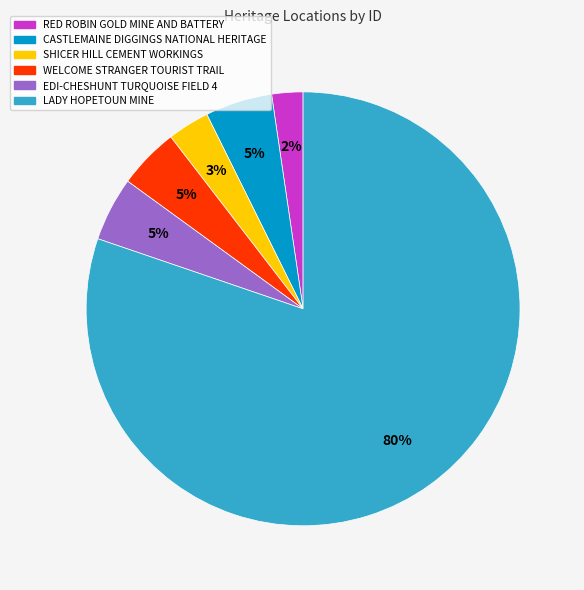

What percentage is the SHICER HILL CEMENT WORKINGS slice, to the nearest percent?

3%